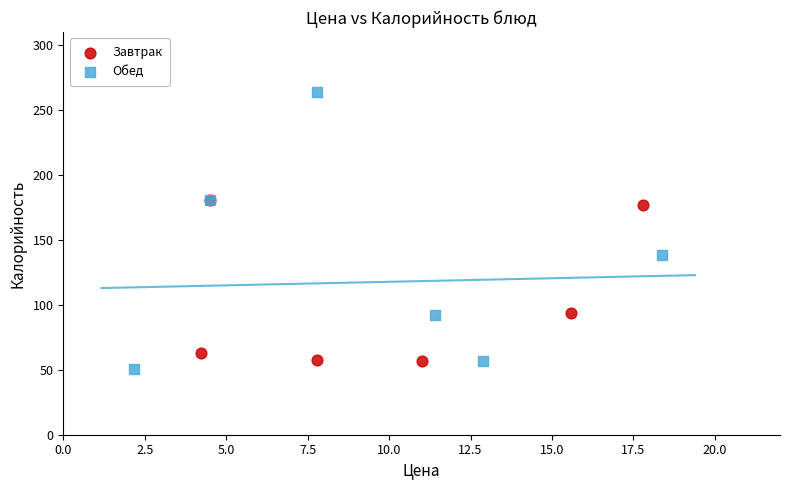

Which series contains the lowest Y value?

Обед